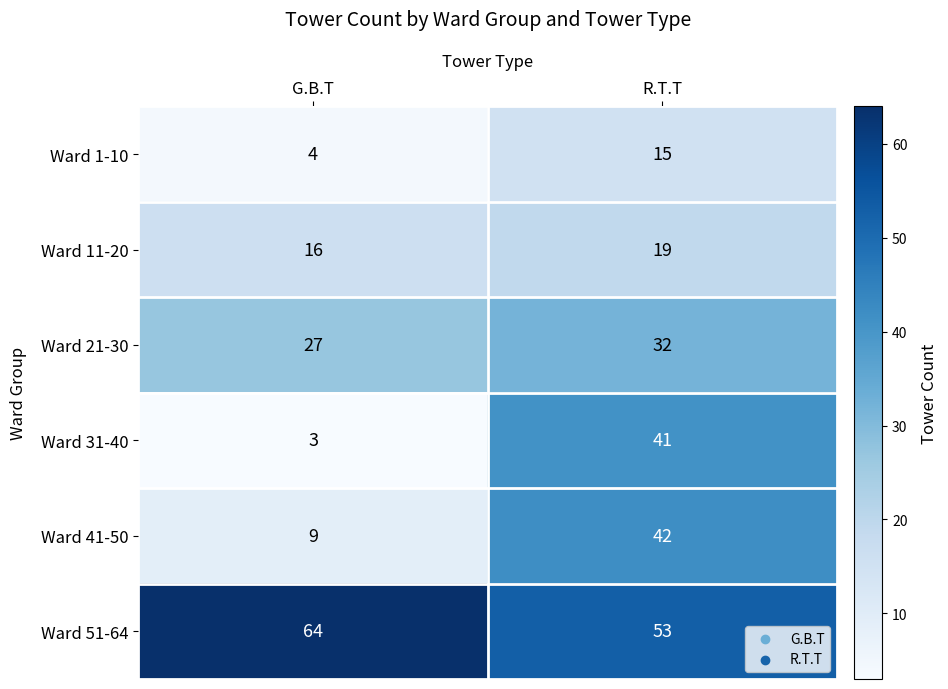

How many values in the Ward 11-20 series are below 19?

1